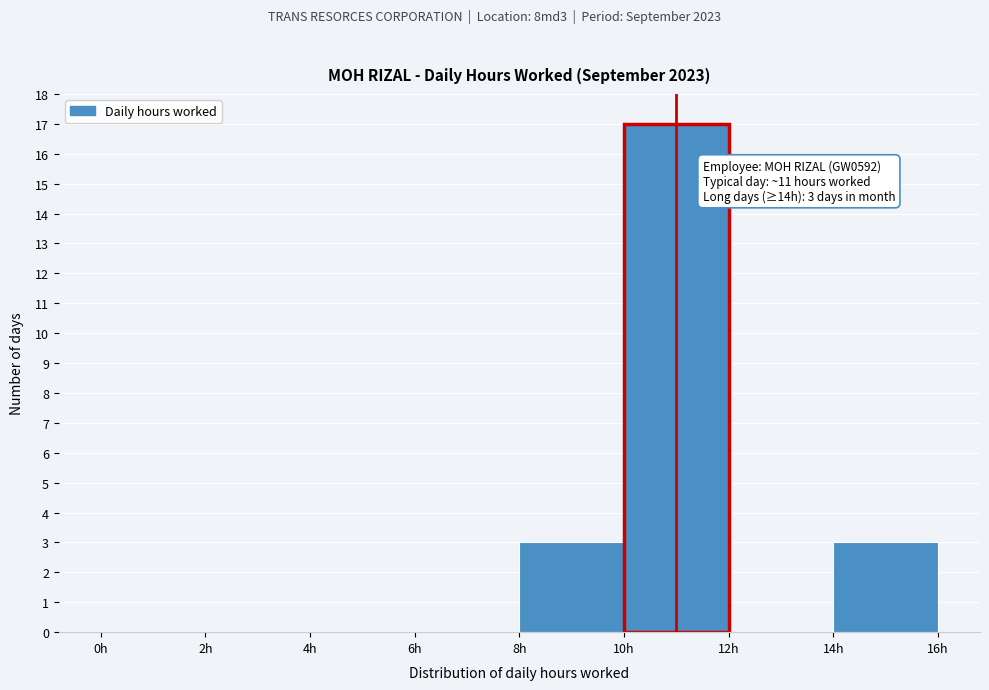

Which range on the x-axis has the tallest bar?

10 to 12